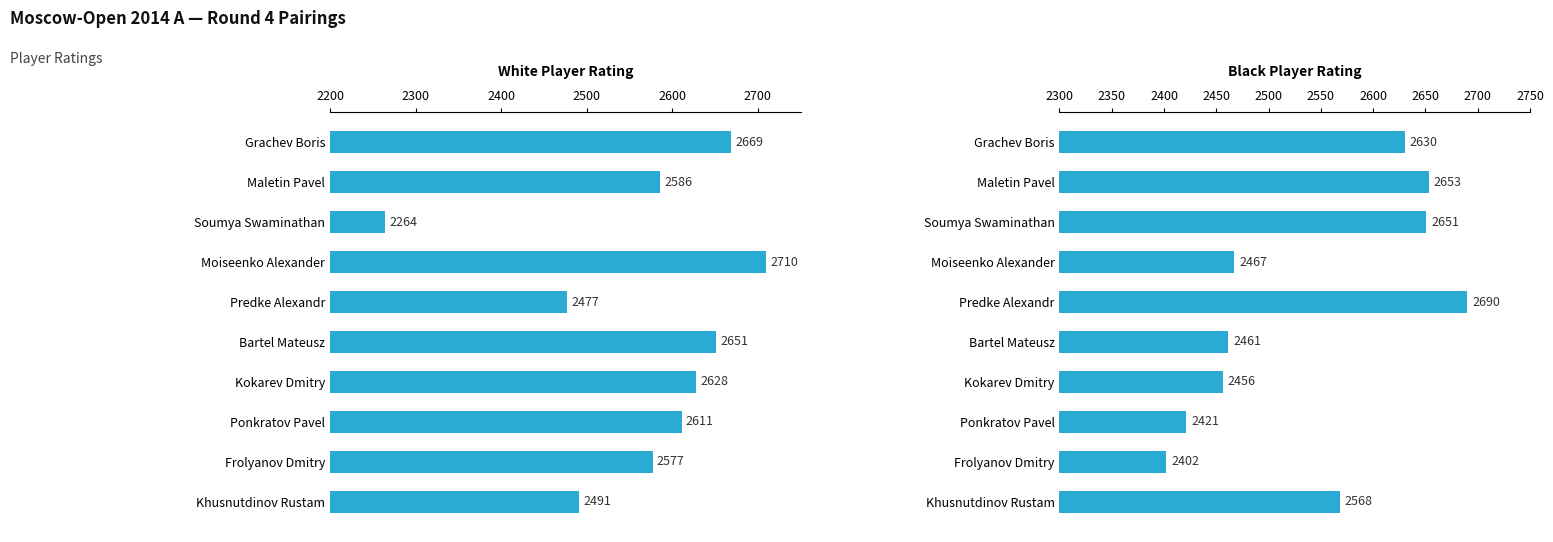

What is the sum of the White Rating values at Khusnutdinov Rustam and Frolyanov Dmitry?

5068